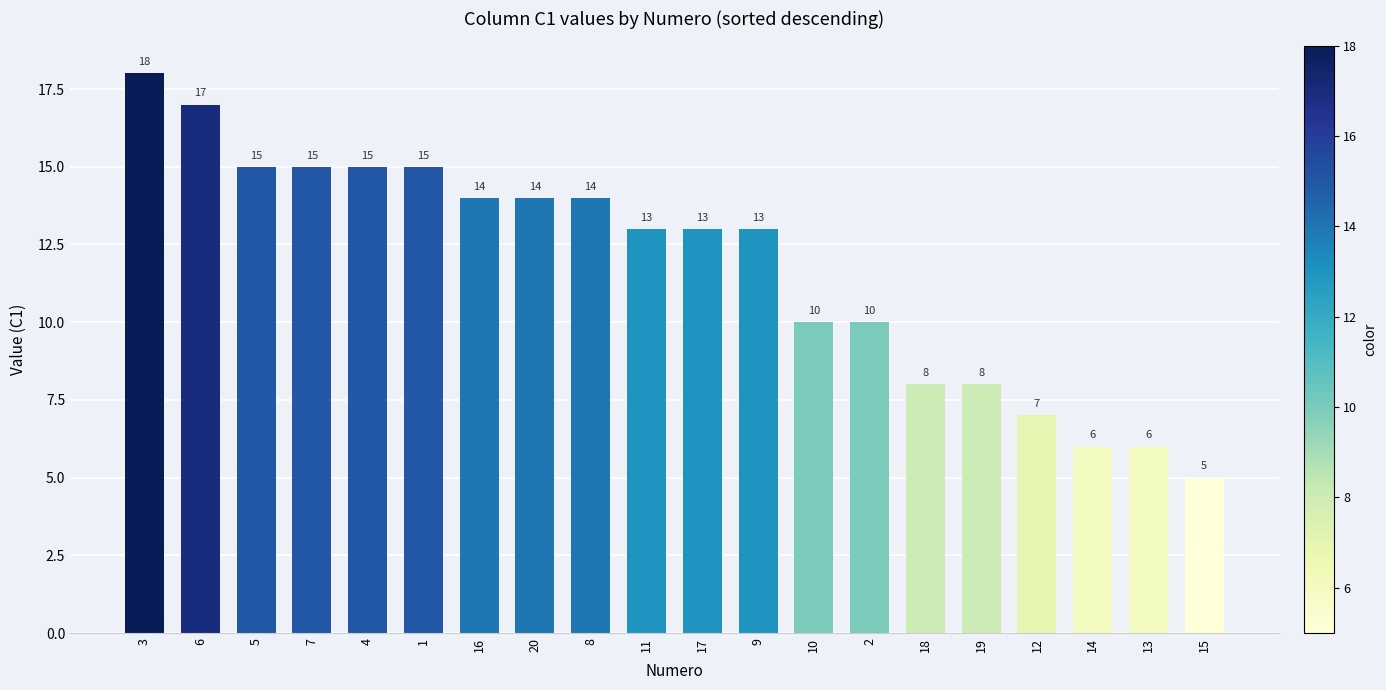

What is the difference between the second highest and minimum values?

12